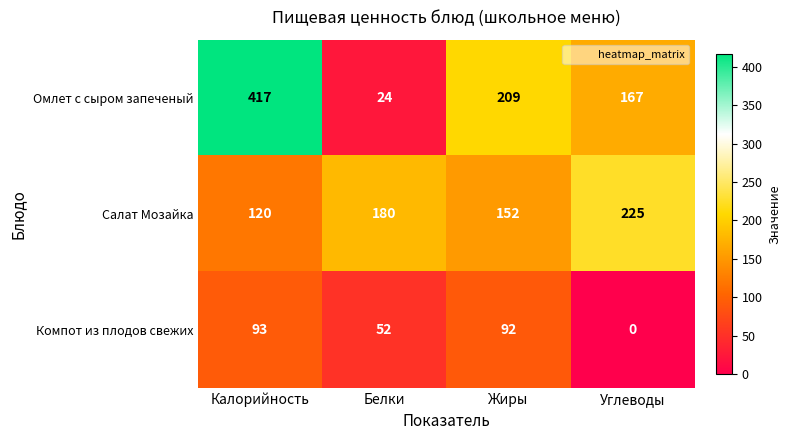

True or false: Омлет с сыром запеченый has a value of 167 at Углеводы.

True